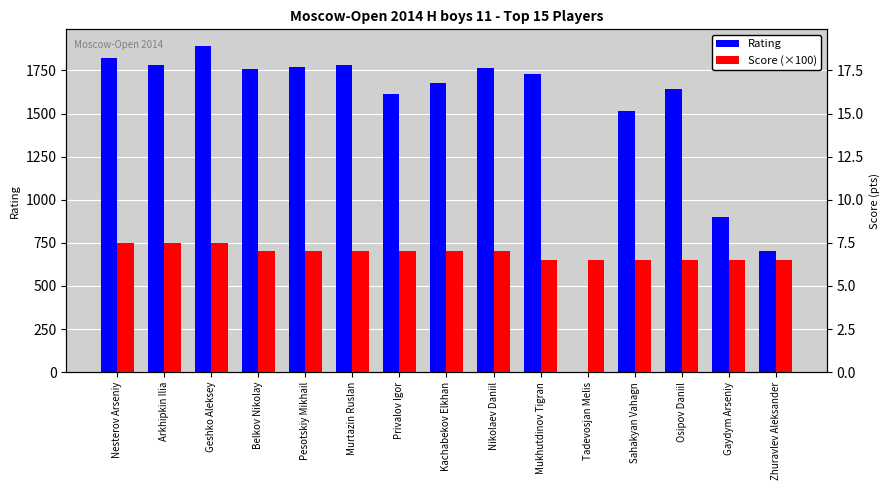

Does the chart contain any negative values?

No